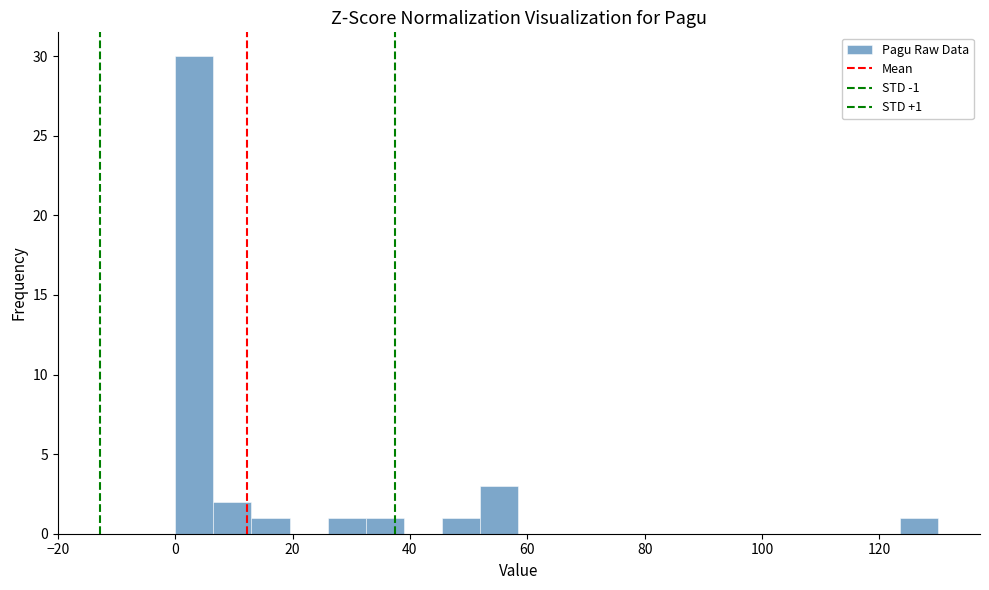

Around what value on the x-axis is the tallest bar? Give the approximate position of its centre, as read against the axis.

4